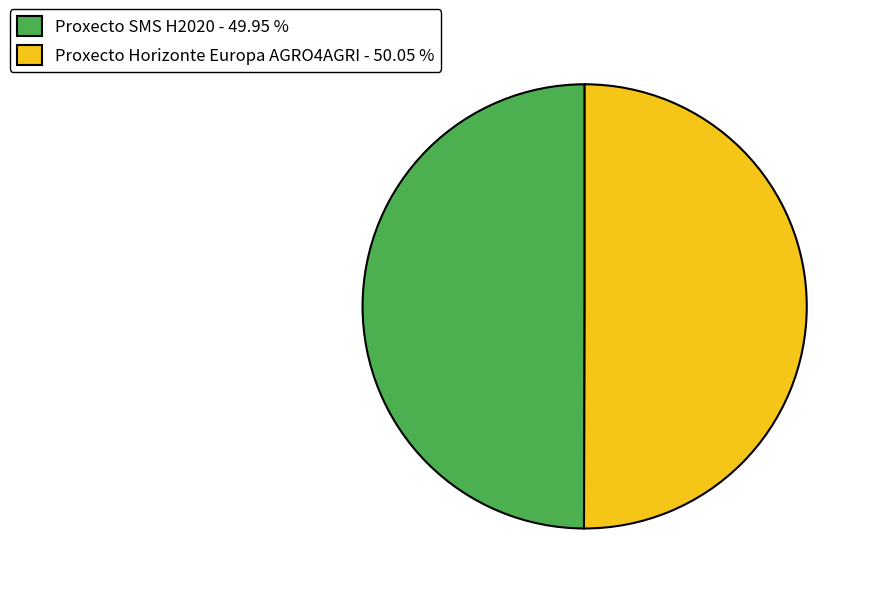

Is the sum of Proxecto Horizonte Europa AGRO4AGRI - 50.05 % and Proxecto SMS H2020 - 49.95 % greater than half?

Yes